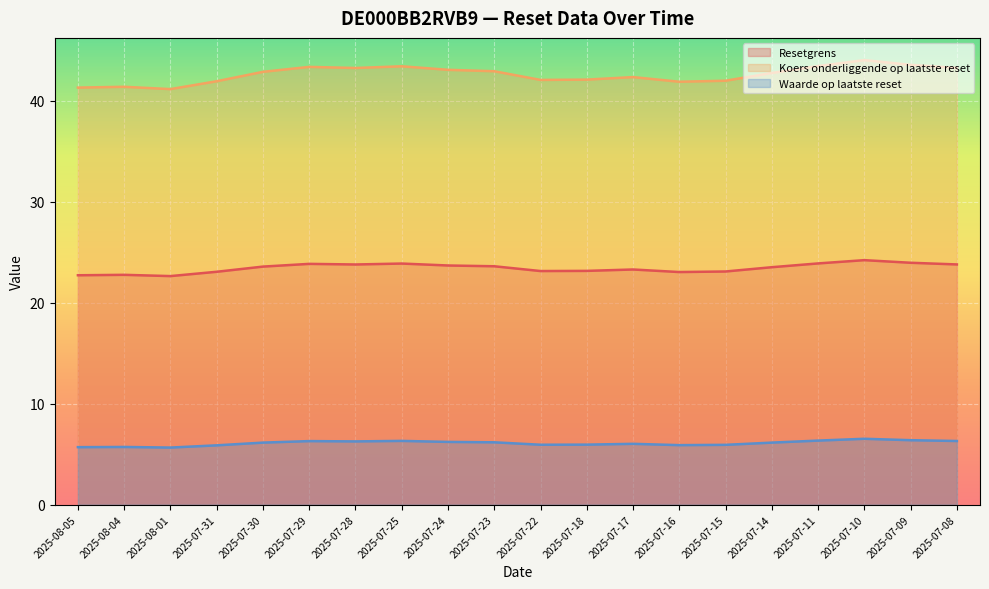

Which series changed the most between 2025-07-28 and 2025-07-24?

Koers onderliggende op laatste reset